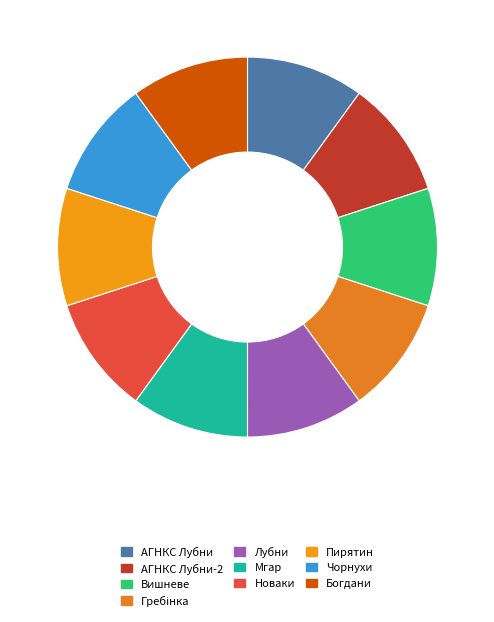

Does Пирятин account for over 50% of the chart?

No